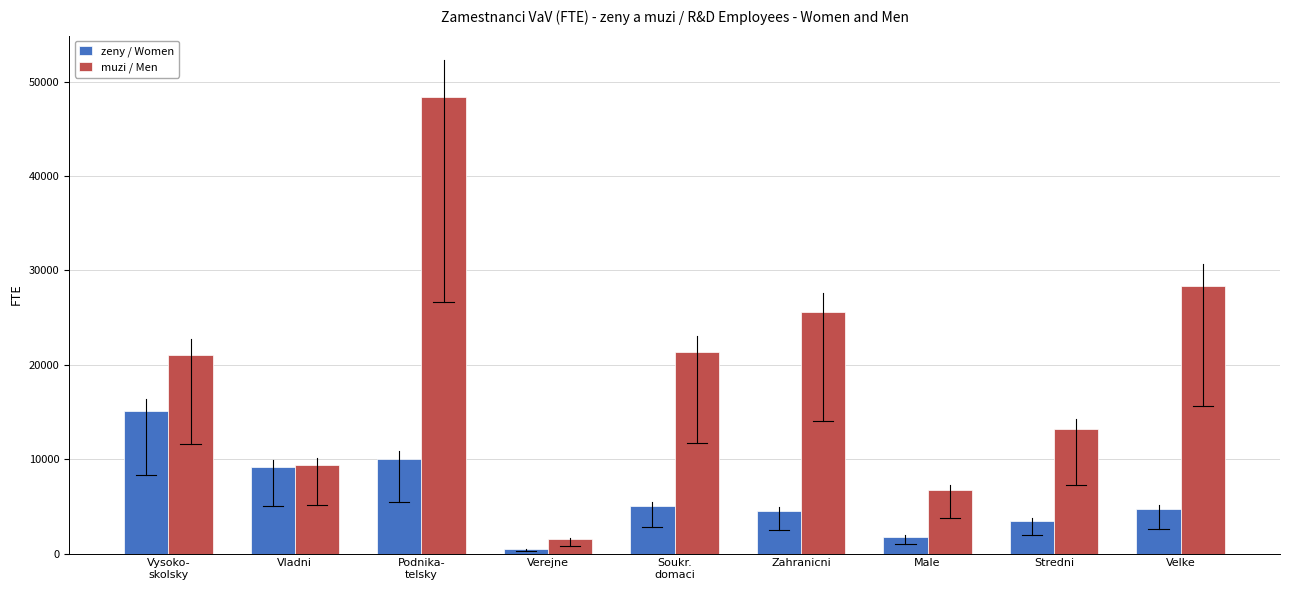

Reading right to left, what are all the values shown in this chart?

zeny / Women: 4758.5	3477.8	1779.7	4527.3	5037.7	451.0	10015.9	9184.0	15123.5
muzi / Men: 28386.4	13233.7	6772.9	25548.4	21305.5	1539.0	48393.0	9414.0	21053.4